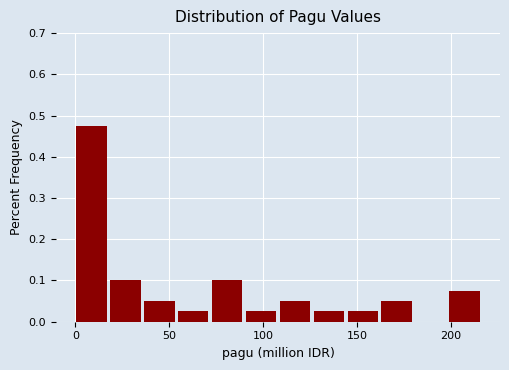

Read against the x-axis, roughly where is the centre of the tallest bar?

10